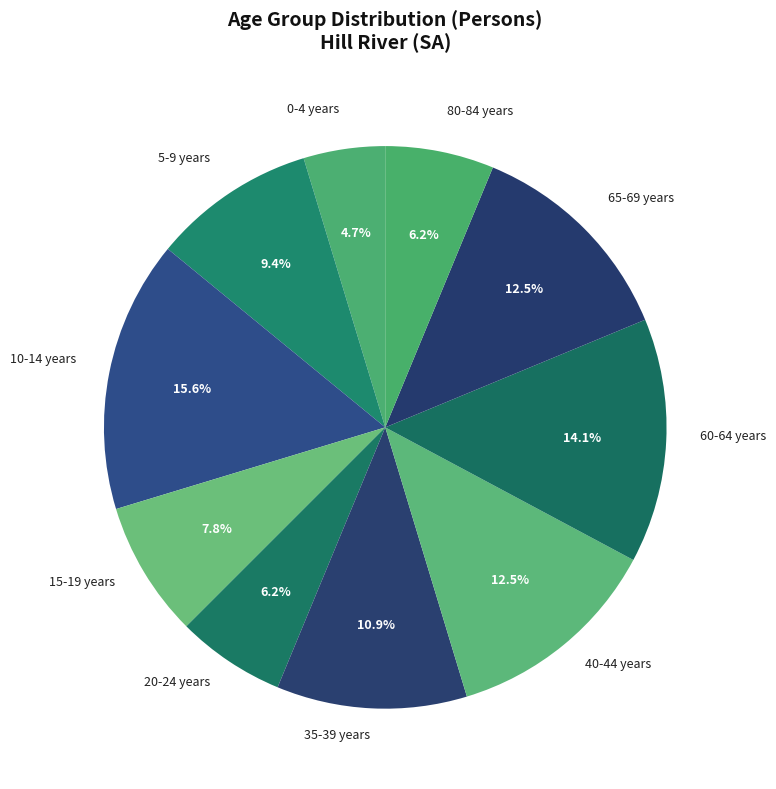

Is 0-4 years the majority of the pie?

No